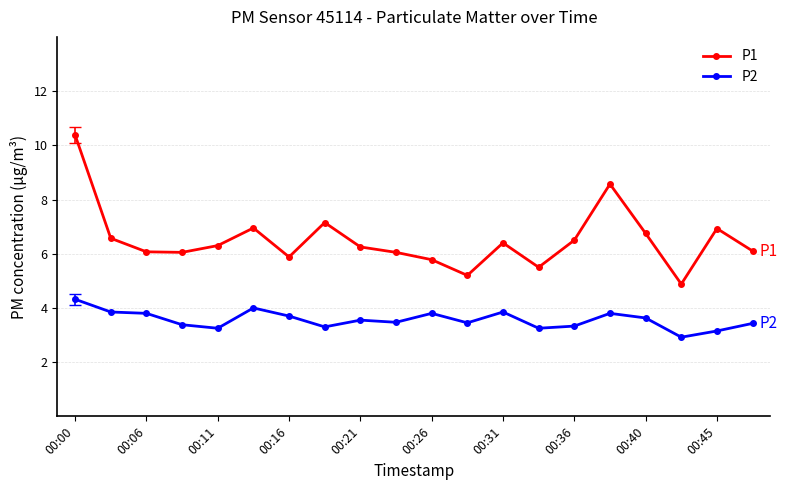

True or false: P1 has more than 1 points higher than both neighbors.

True